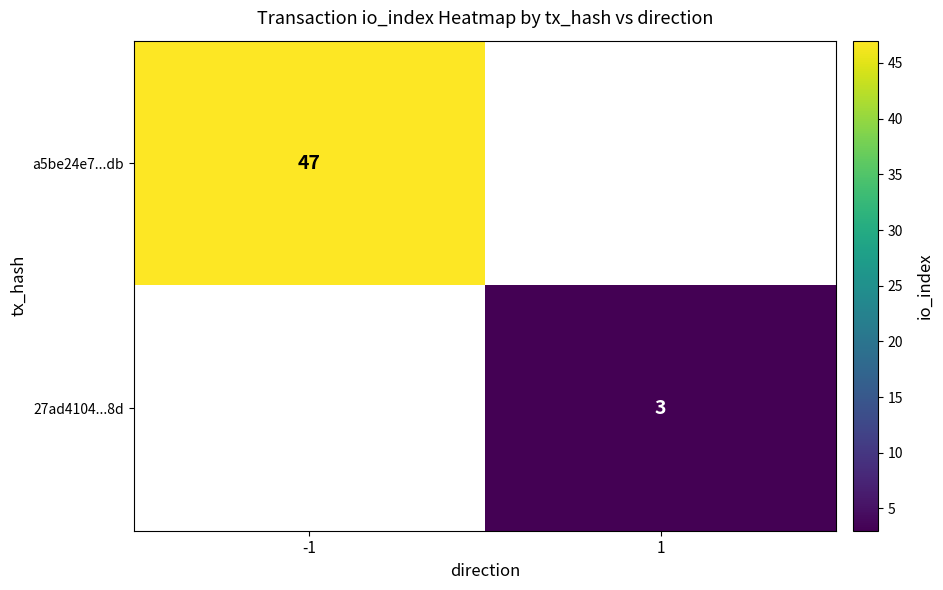

The a5be24e7...db series shows 28.1 at -1. True or false?

False